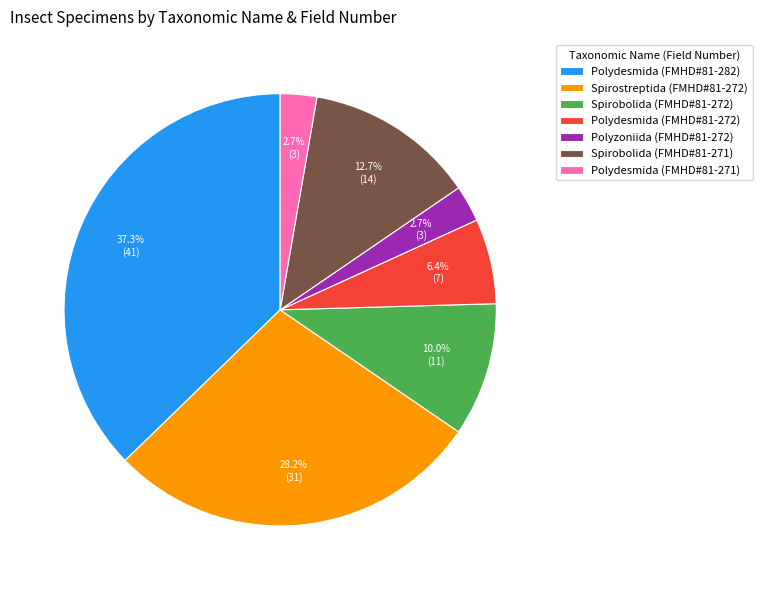

Does Spirostreptida (FMHD#81-272) account for over 50% of the chart?

No